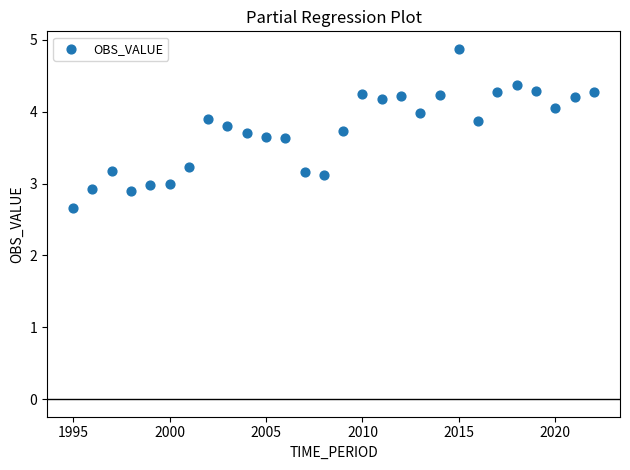

What is the range of X values (max minus min)?

27.0